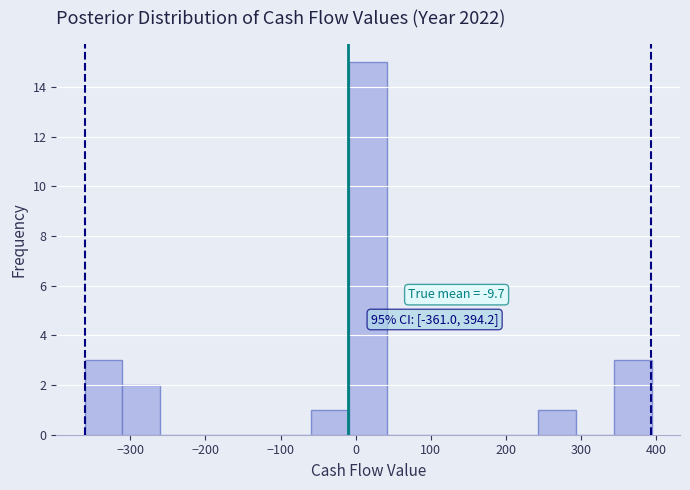

Which range on the x-axis has the tallest bar?

-10 to 40